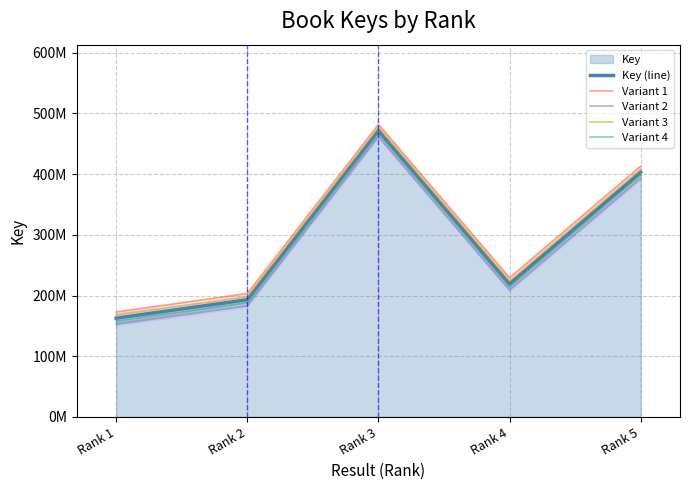

Is it true that Variant 3 equals 408207144.5 at Rank 5?

True